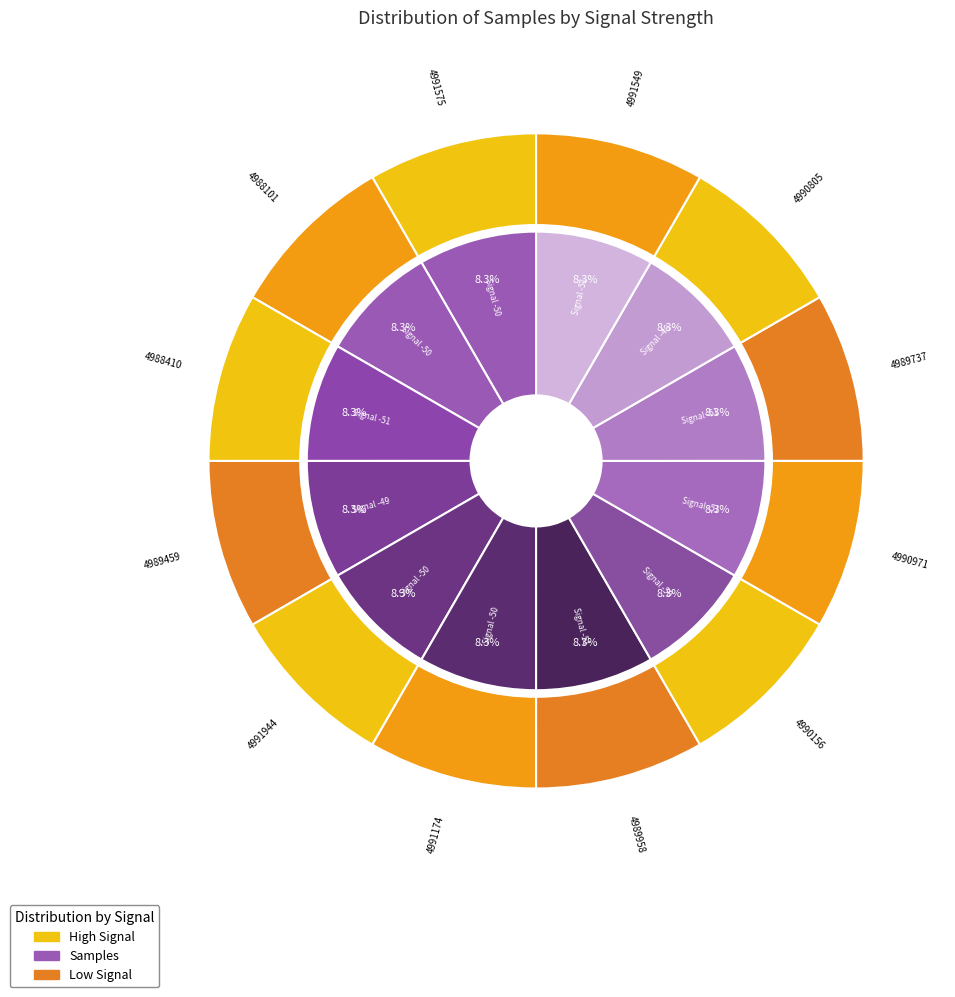

Do -48 and -51 together represent more than half of the pie?

No